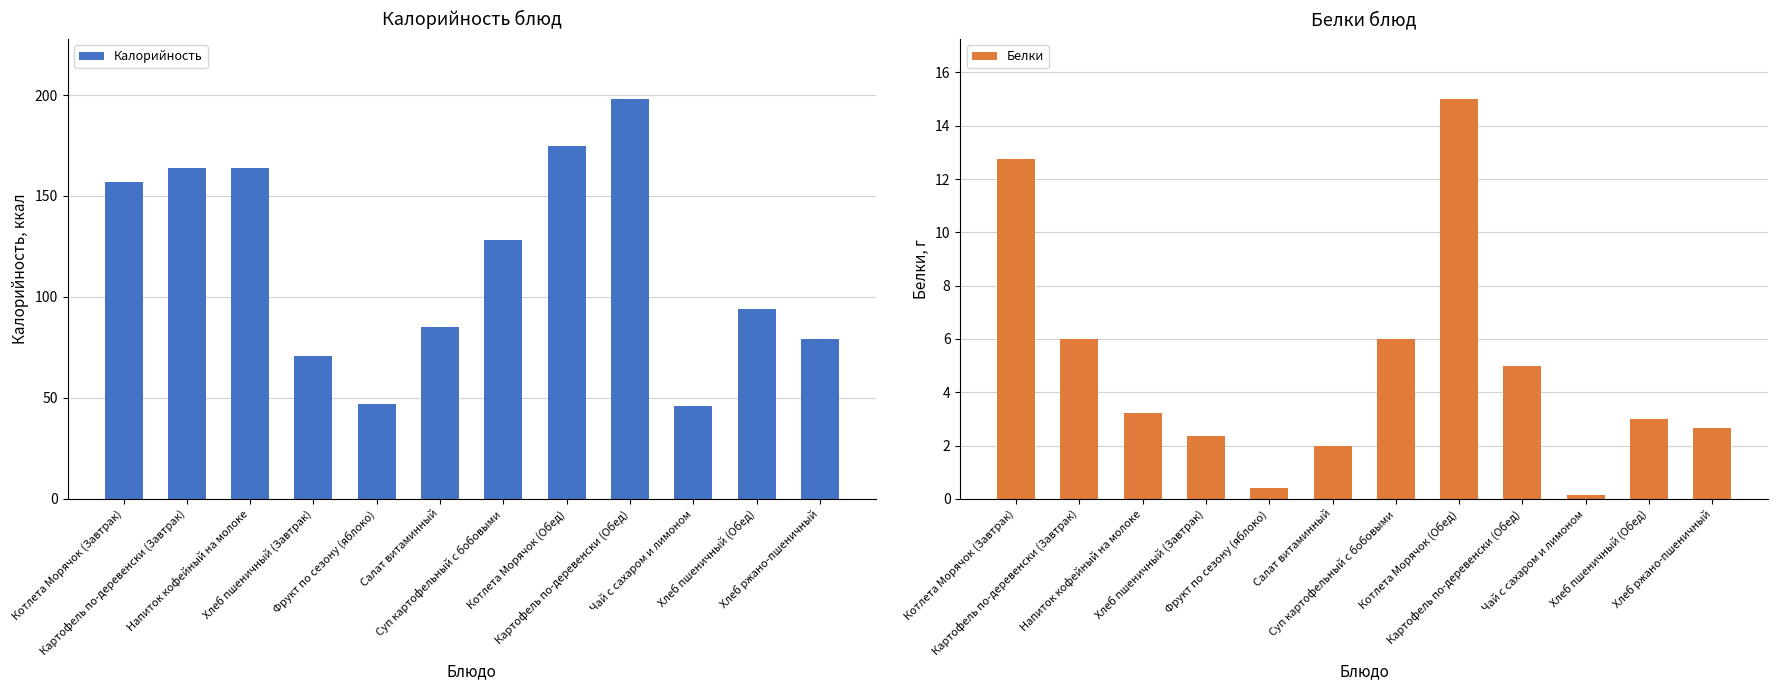

What value does the Белки series have at Хлеб ржано-пшеничный?

2.6